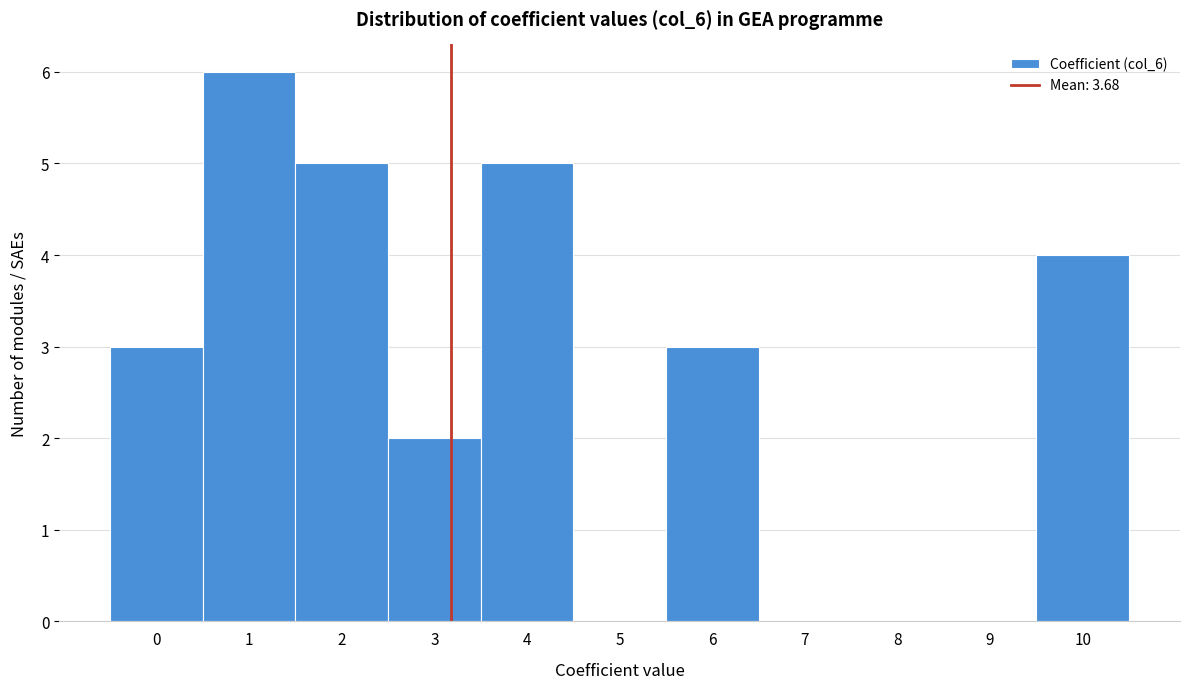

Reading right to left, extract all data points from this chart.

10=4	9=0	8=0	7=0	6=3	5=0	4=5	3=2	2=5	1=6	0=3